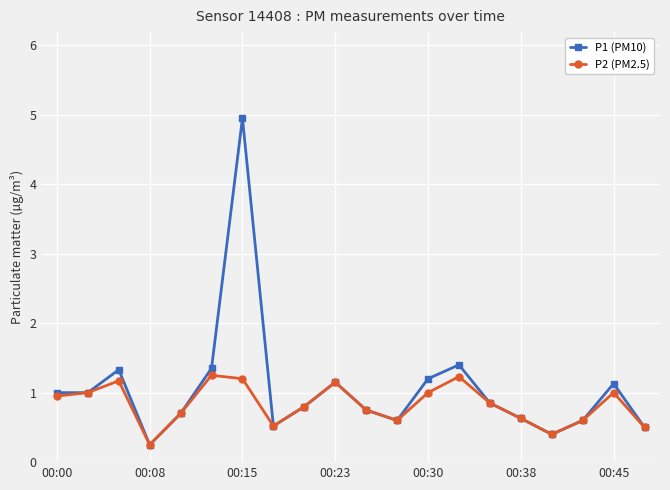

Rank the series by their maximum value, from highest to lowest.

P1 (PM10), P2 (PM2.5)